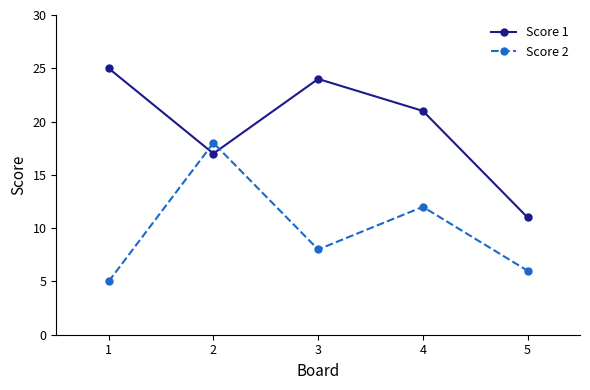

What is the average value of the Score 2 series?

10